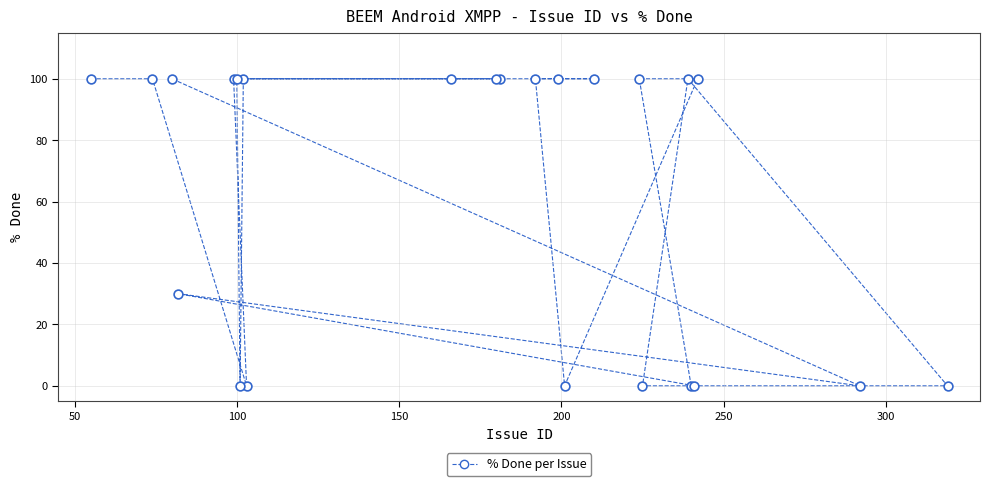

What Y value in the scatter plot is closest to 50?

30